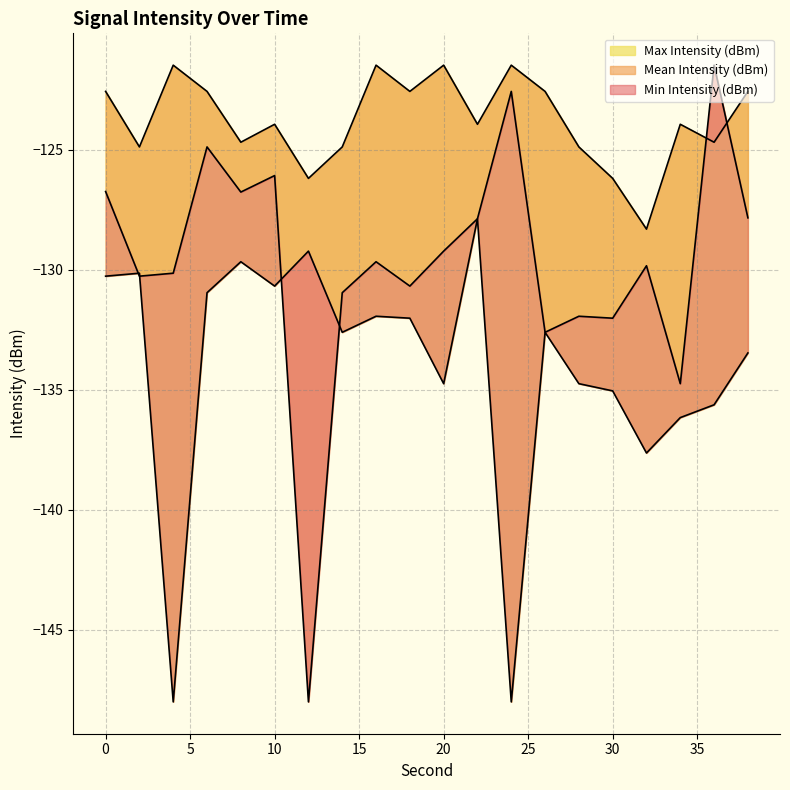

What is the average value of the Min Intensity (dBm) series?

-134.1